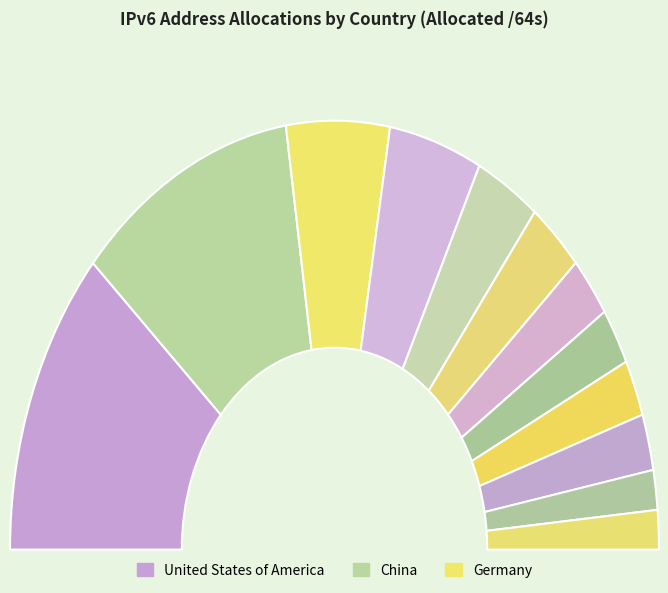

How many slices are in this pie chart?

12